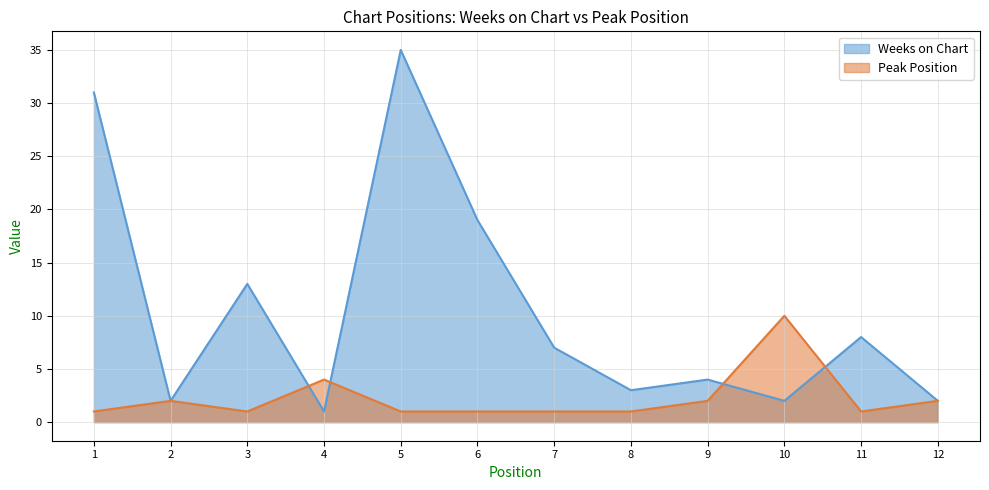

At 3, list the series in order from largest to smallest.

Weeks on Chart, Peak Position